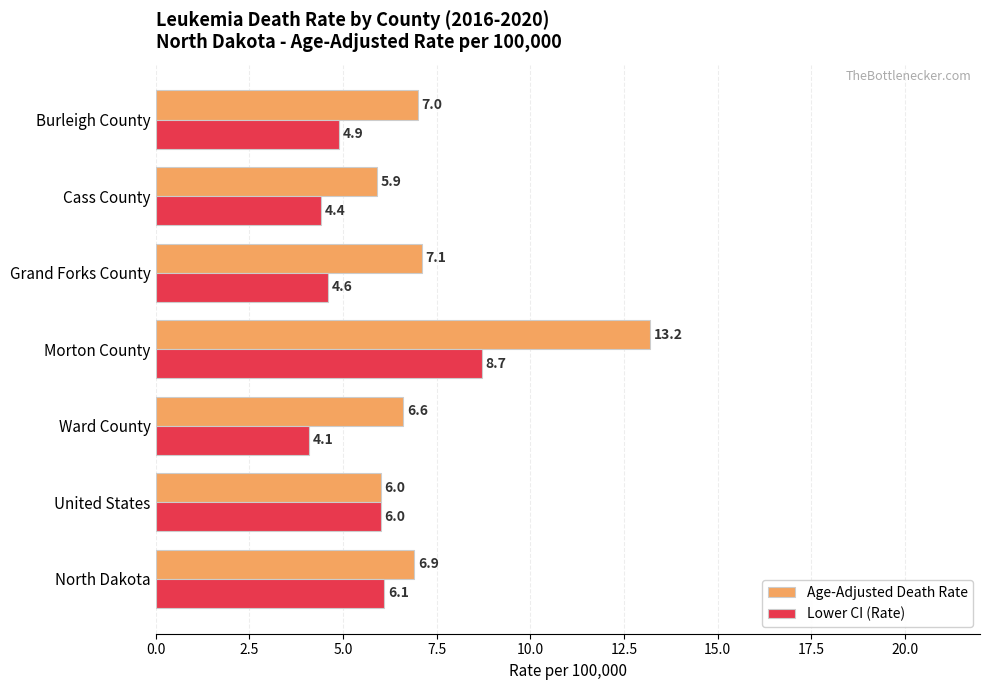

At which label does Age-Adjusted Death Rate reach its peak?

Morton County